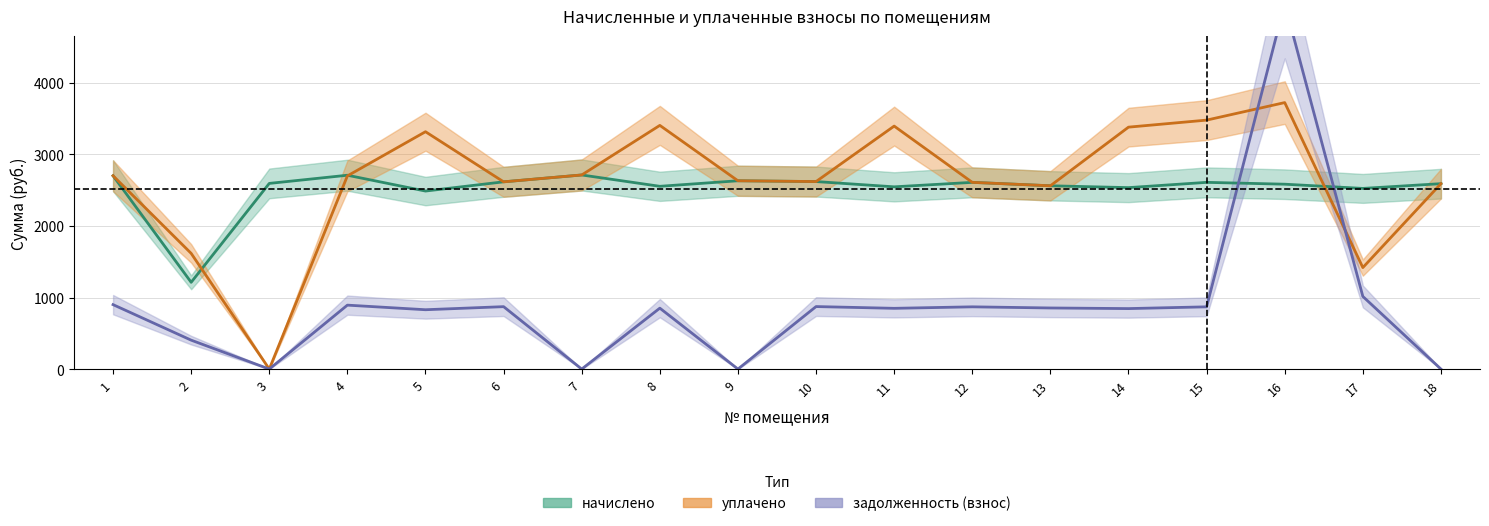

How many data points in задолженность_взнос are less than 854?

9